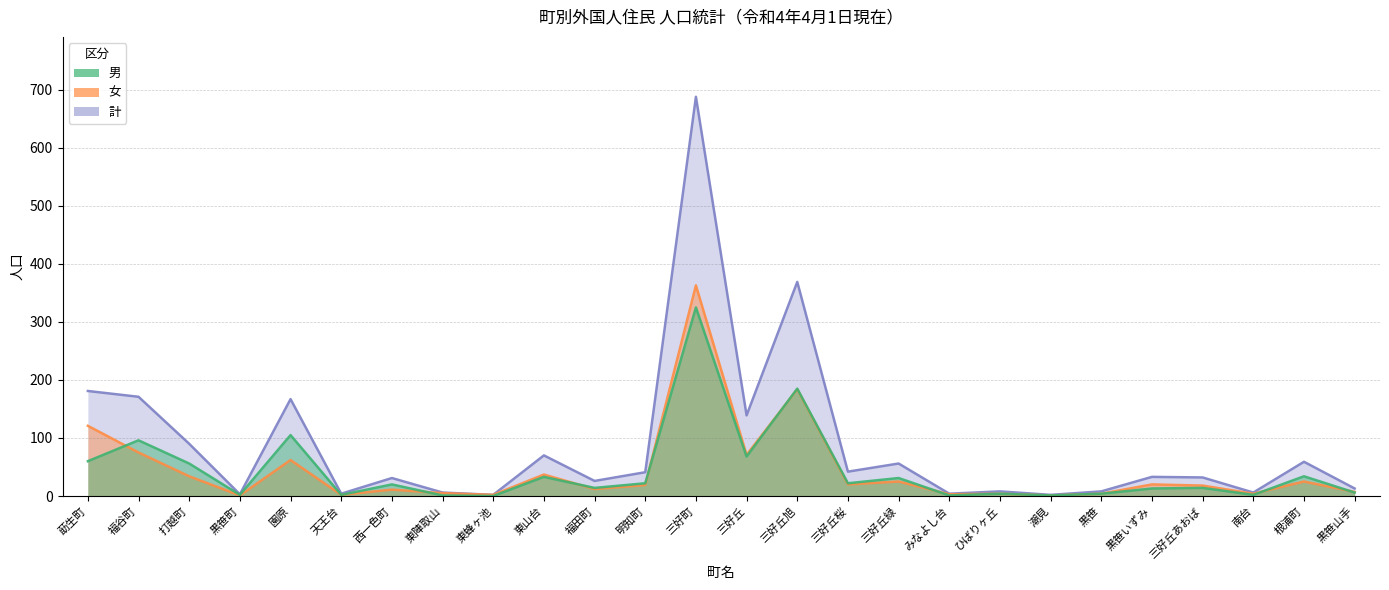

What position from the right is 潮見?

7